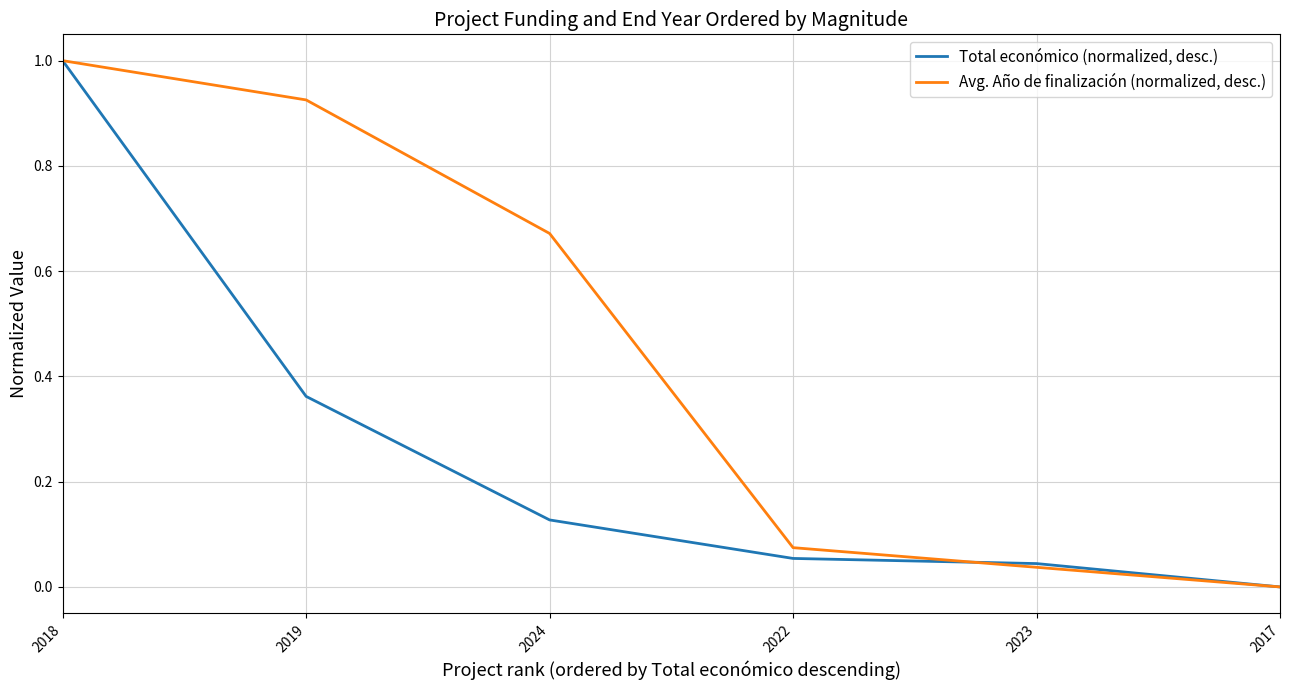

How many lines are shown in the chart?

2